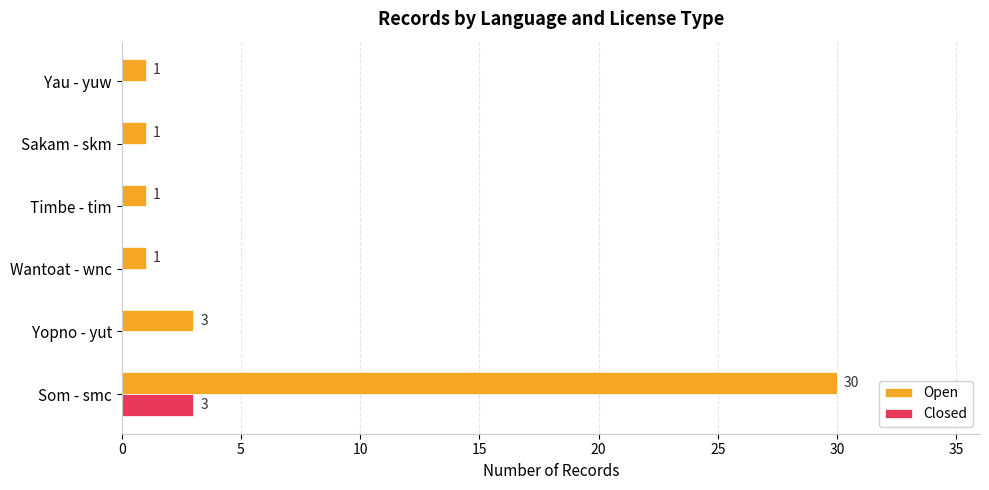

How many Closed values are between 0 and 1?

5